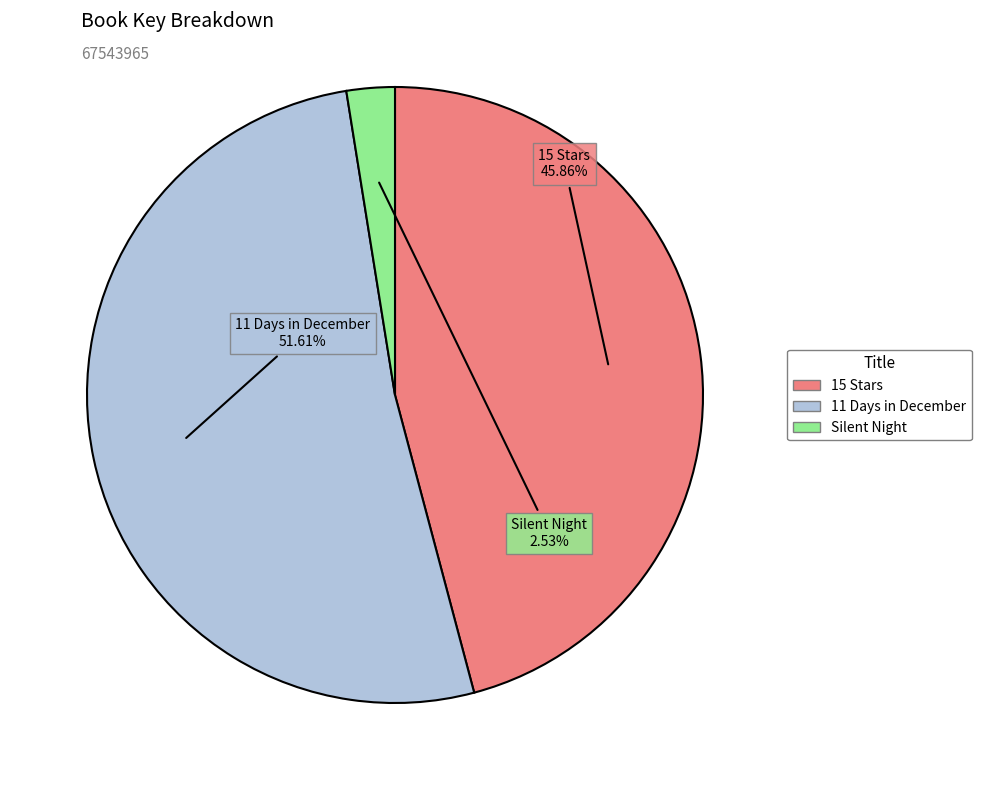

Does any single category account for the majority?

Yes